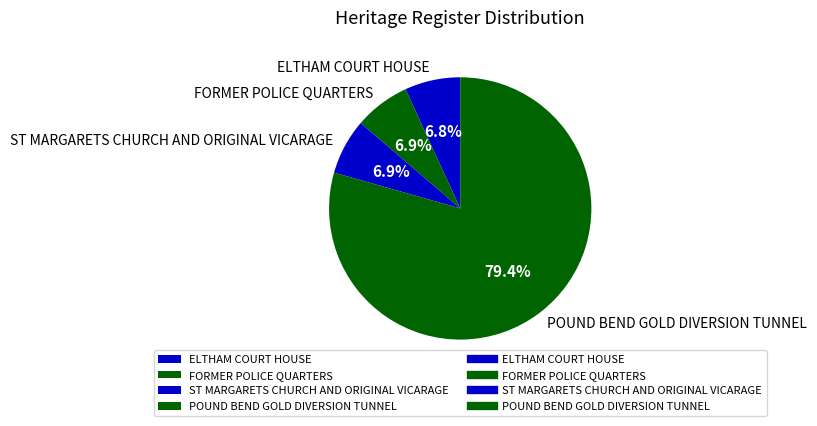

How much of the chart is everything except FORMER POLICE QUARTERS?

93.1%